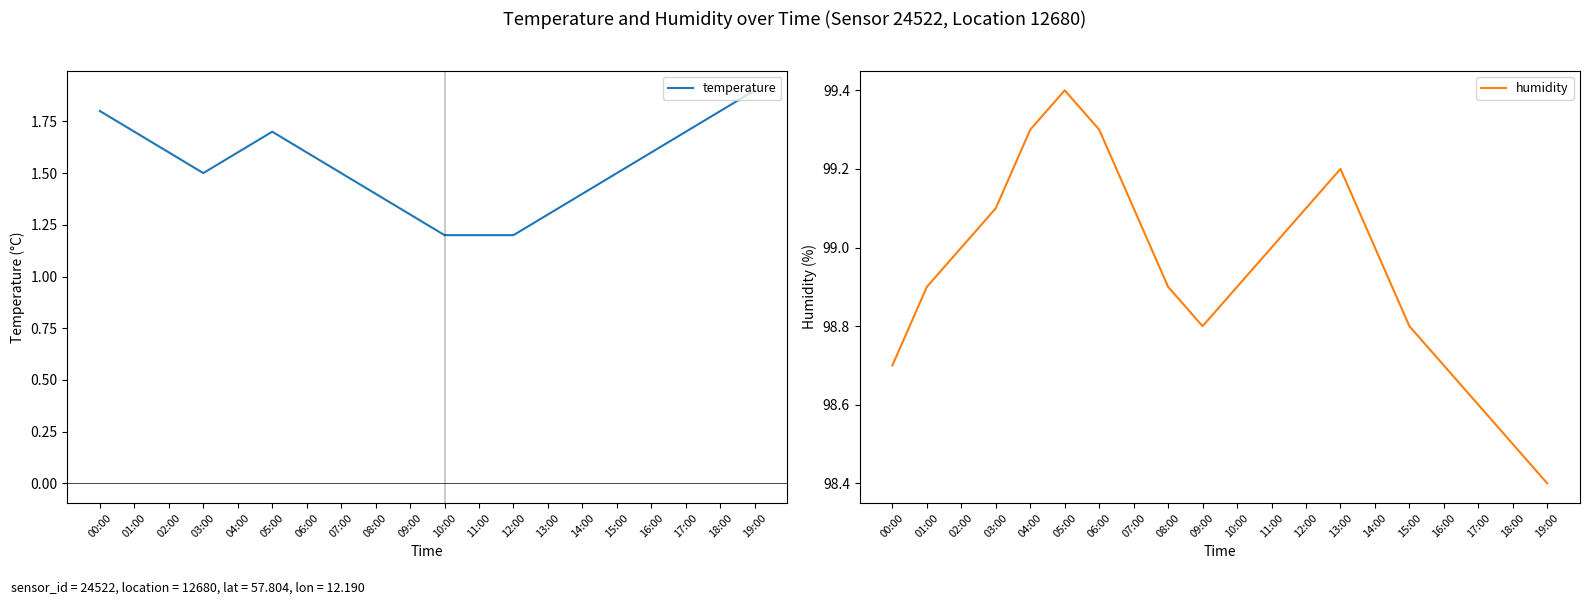

Where is the first local maximum for humidity?

05:00